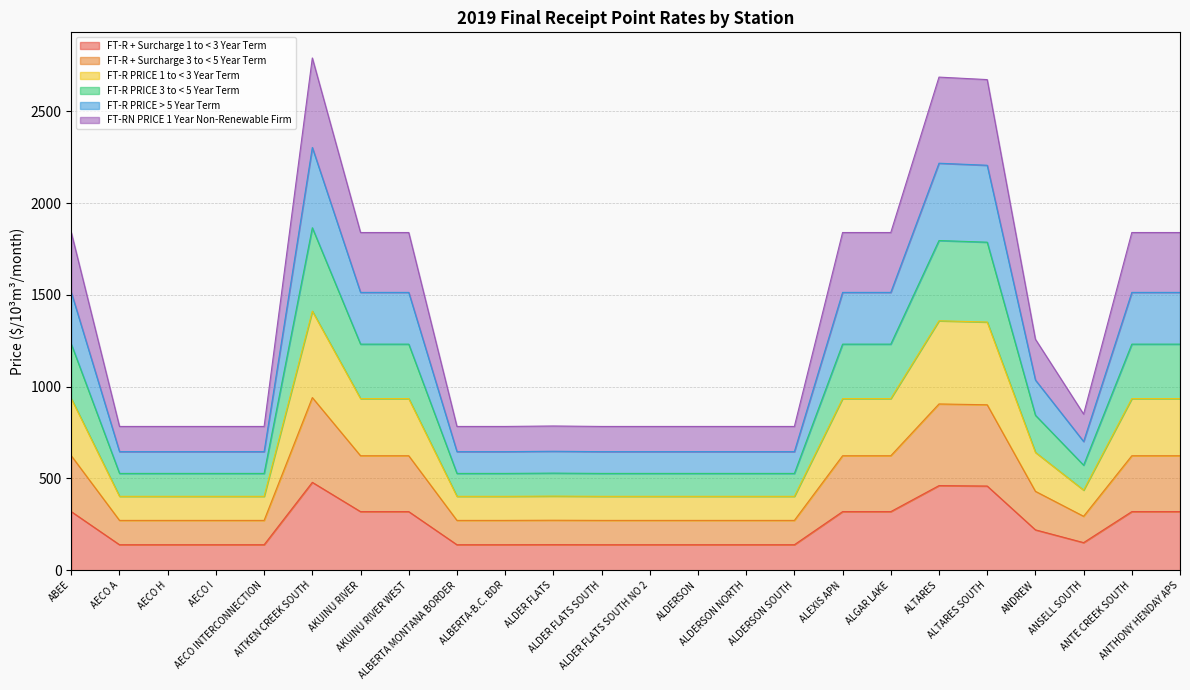

What is the maximum value shown in the chart?

2790.9